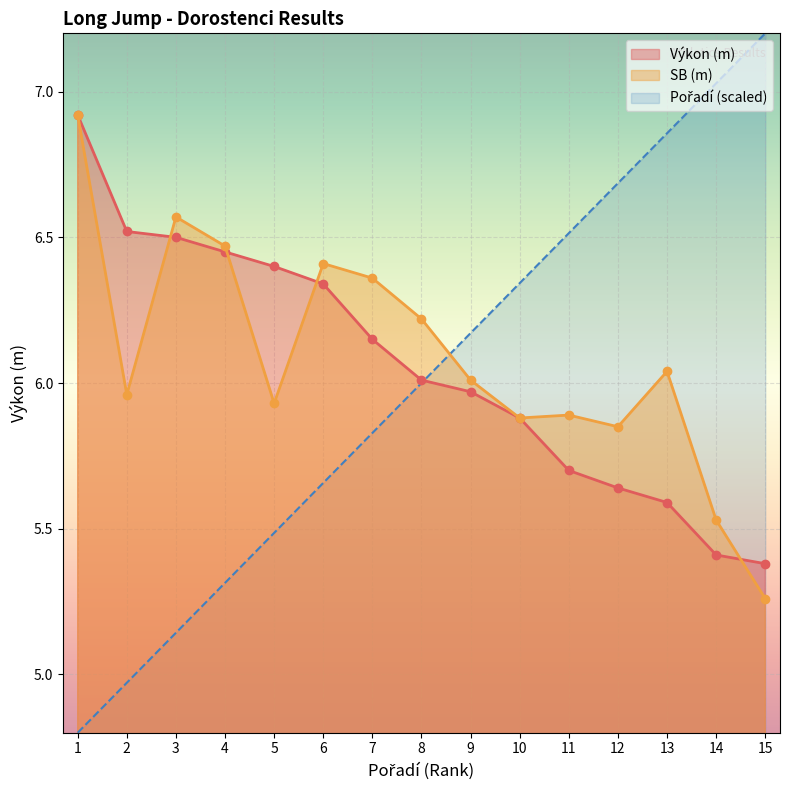

Which series has the widest spread of values?

Pořadí